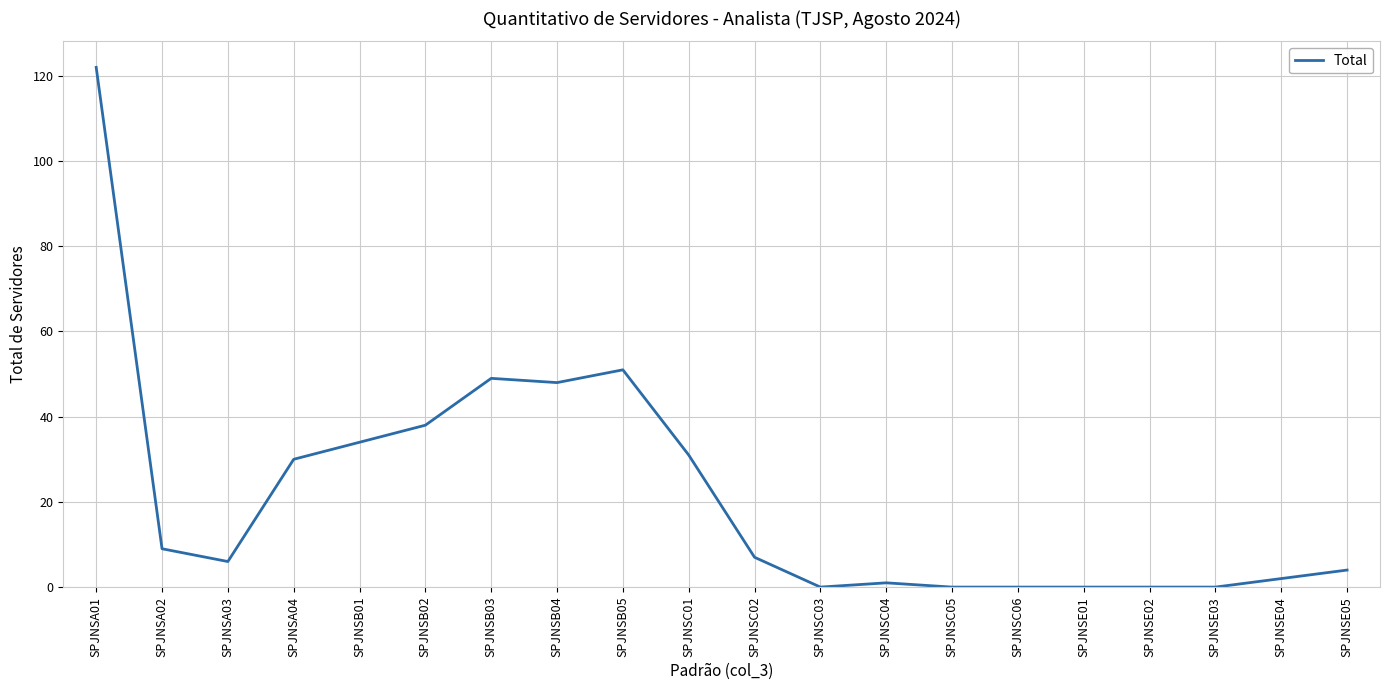

Reading left to right, list all the values displayed in this chart.

122	9	6	30	34	38	49	48	51	31	7	0	1	0	0	0	0	0	2	4